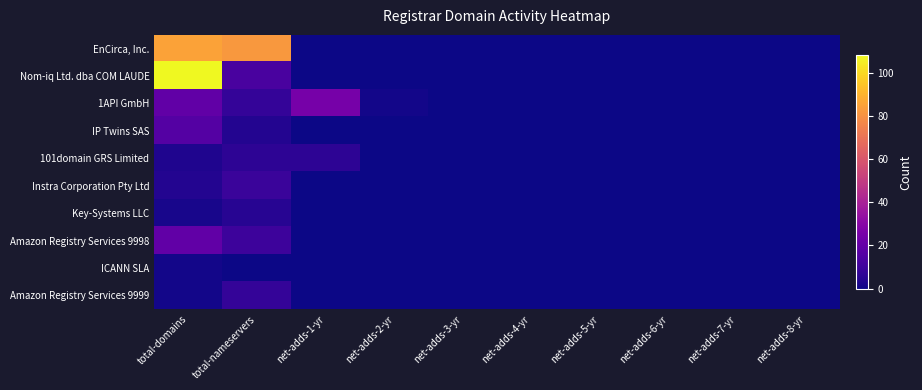

Reading right to left, list all the values displayed in this chart.

EnCirca, Inc.: net-adds-8-yr=0	net-adds-7-yr=0	net-adds-6-yr=0	net-adds-5-yr=0	net-adds-4-yr=0	net-adds-3-yr=0	net-adds-2-yr=0	net-adds-1-yr=0	total-nameservers=82	total-domains=85
Nom-iq Ltd. dba COM LAUDE: net-adds-8-yr=0	net-adds-7-yr=0	net-adds-6-yr=0	net-adds-5-yr=0	net-adds-4-yr=0	net-adds-3-yr=0	net-adds-2-yr=0	net-adds-1-yr=0	total-nameservers=13	total-domains=108
1API GmbH: net-adds-8-yr=0	net-adds-7-yr=0	net-adds-6-yr=0	net-adds-5-yr=0	net-adds-4-yr=0	net-adds-3-yr=0	net-adds-2-yr=1	net-adds-1-yr=25	total-nameservers=8	total-domains=19
IP Twins SAS: net-adds-8-yr=0	net-adds-7-yr=0	net-adds-6-yr=0	net-adds-5-yr=0	net-adds-4-yr=0	net-adds-3-yr=0	net-adds-2-yr=0	net-adds-1-yr=0	total-nameservers=4	total-domains=16
101domain GRS Limited: net-adds-8-yr=0	net-adds-7-yr=0	net-adds-6-yr=0	net-adds-5-yr=0	net-adds-4-yr=0	net-adds-3-yr=0	net-adds-2-yr=0	net-adds-1-yr=6	total-nameservers=6	total-domains=3
Instra Corporation Pty Ltd: net-adds-8-yr=0	net-adds-7-yr=0	net-adds-6-yr=0	net-adds-5-yr=0	net-adds-4-yr=0	net-adds-3-yr=0	net-adds-2-yr=0	net-adds-1-yr=0	total-nameservers=9	total-domains=4
Key-Systems LLC: net-adds-8-yr=0	net-adds-7-yr=0	net-adds-6-yr=0	net-adds-5-yr=0	net-adds-4-yr=0	net-adds-3-yr=0	net-adds-2-yr=0	net-adds-1-yr=0	total-nameservers=5	total-domains=2
Amazon Registry Services 9998: net-adds-8-yr=0	net-adds-7-yr=0	net-adds-6-yr=0	net-adds-5-yr=0	net-adds-4-yr=0	net-adds-3-yr=0	net-adds-2-yr=0	net-adds-1-yr=0	total-nameservers=10	total-domains=19
ICANN SLA: net-adds-8-yr=0	net-adds-7-yr=0	net-adds-6-yr=0	net-adds-5-yr=0	net-adds-4-yr=0	net-adds-3-yr=0	net-adds-2-yr=0	net-adds-1-yr=0	total-nameservers=0	total-domains=1
Amazon Registry Services 9999: net-adds-8-yr=0	net-adds-7-yr=0	net-adds-6-yr=0	net-adds-5-yr=0	net-adds-4-yr=0	net-adds-3-yr=0	net-adds-2-yr=0	net-adds-1-yr=0	total-nameservers=8	total-domains=1